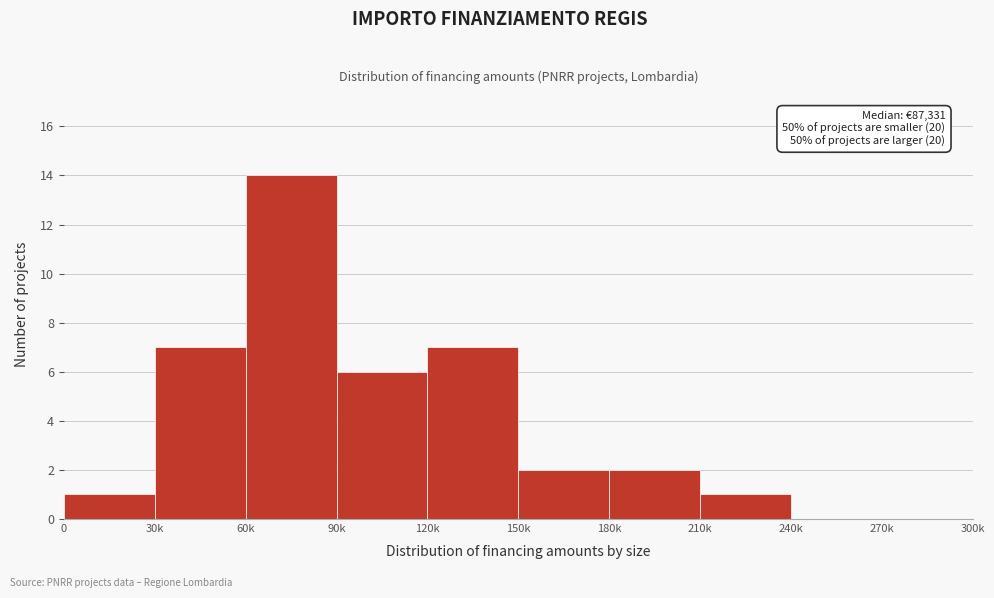

Reading left to right, list all the values displayed in this chart.

0=1	30k=7	60k=14	90k=6	120k=7	150k=2	180k=2	210k=1	240k=0	270k=0